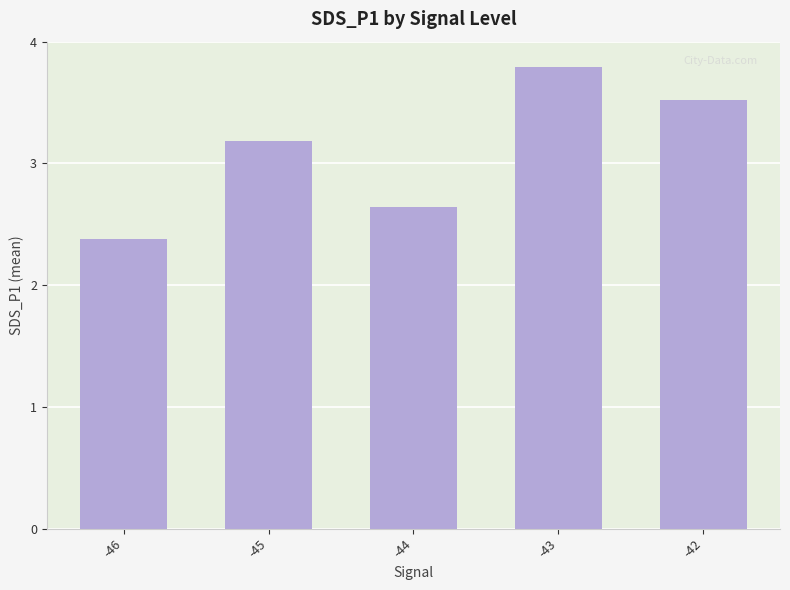

Which label corresponds to the smallest value in the chart?

-46